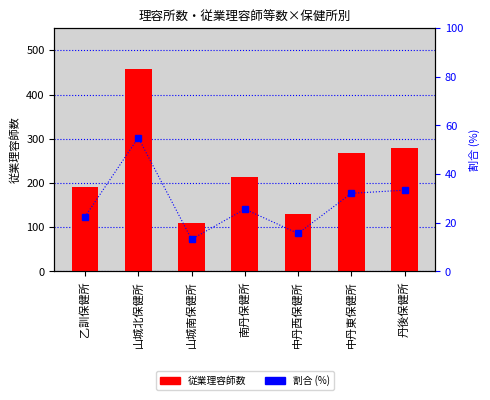

Where does the 割合 (%) series first go above 25?

山城北保健所